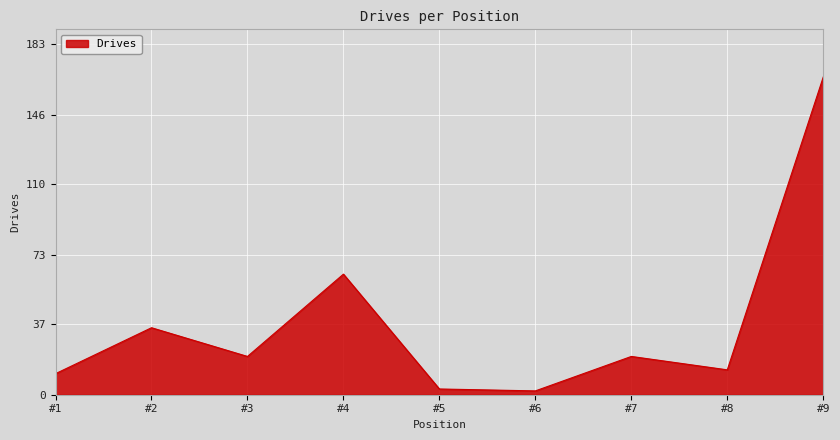

Where is the first local minimum?

#3